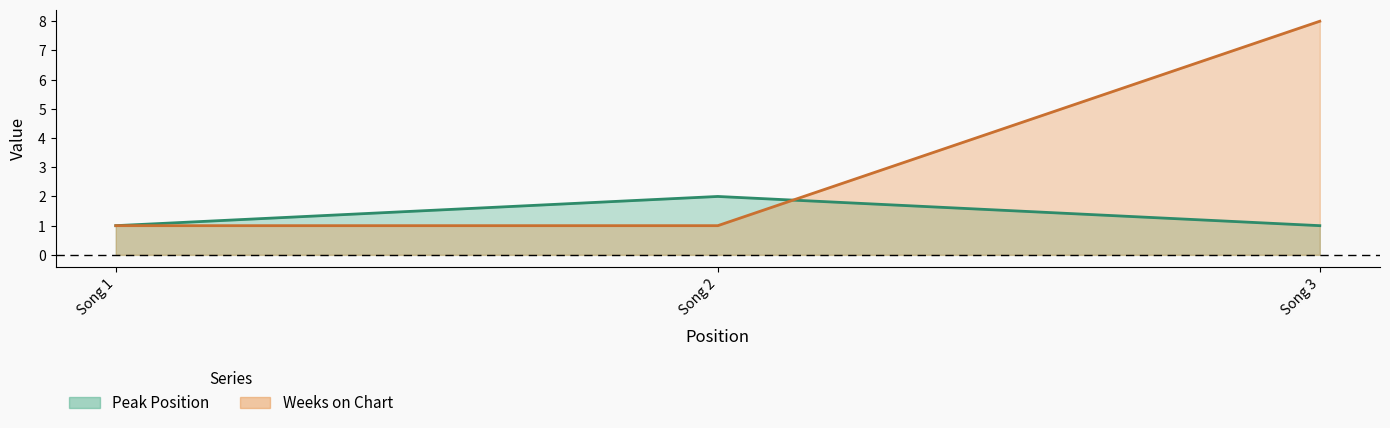

What is the difference between the highest and lowest values at Song 2?

1